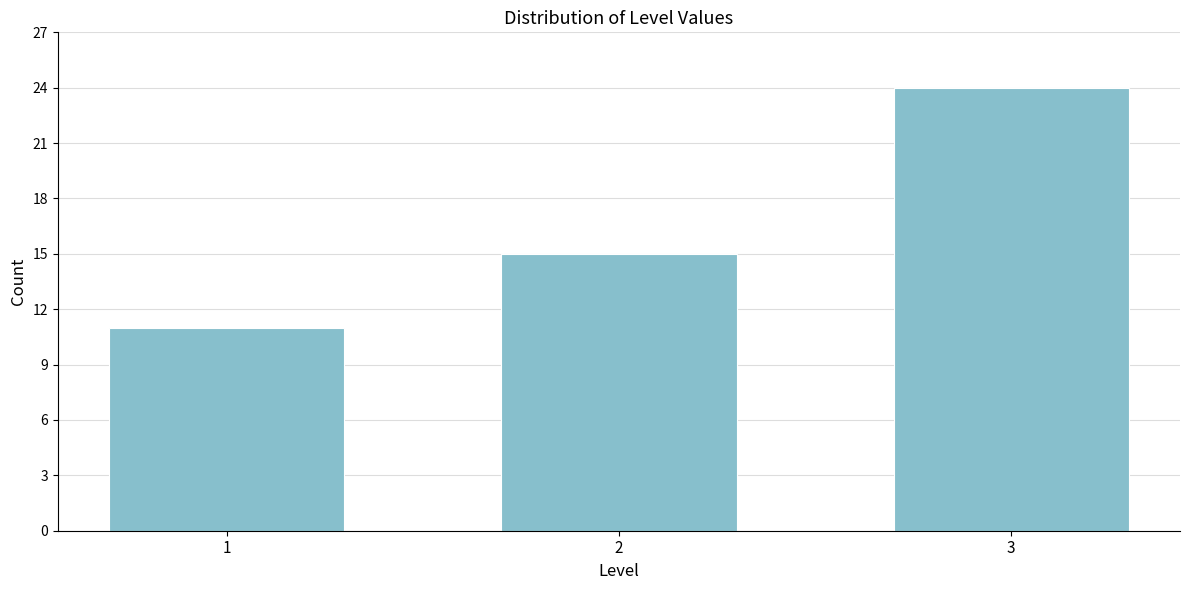

Reading right to left, transcribe all the data shown in this chart.

24	15	11